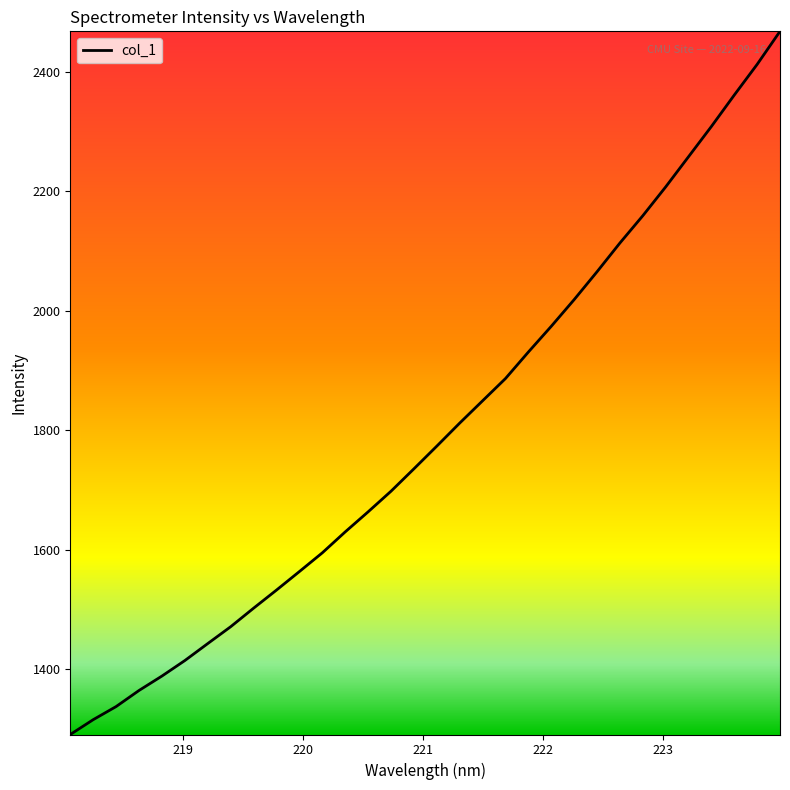

What is the difference between the maximum and minimum values?

1177.4